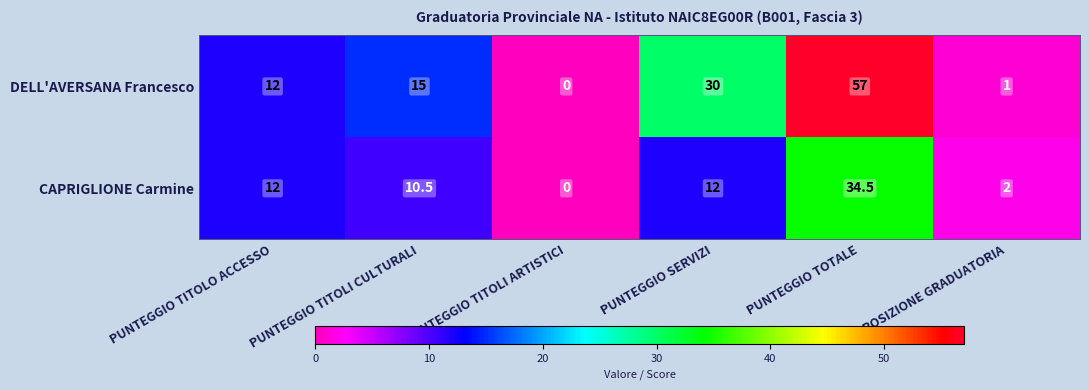

At how many categories does at least one series exceed 47?

1